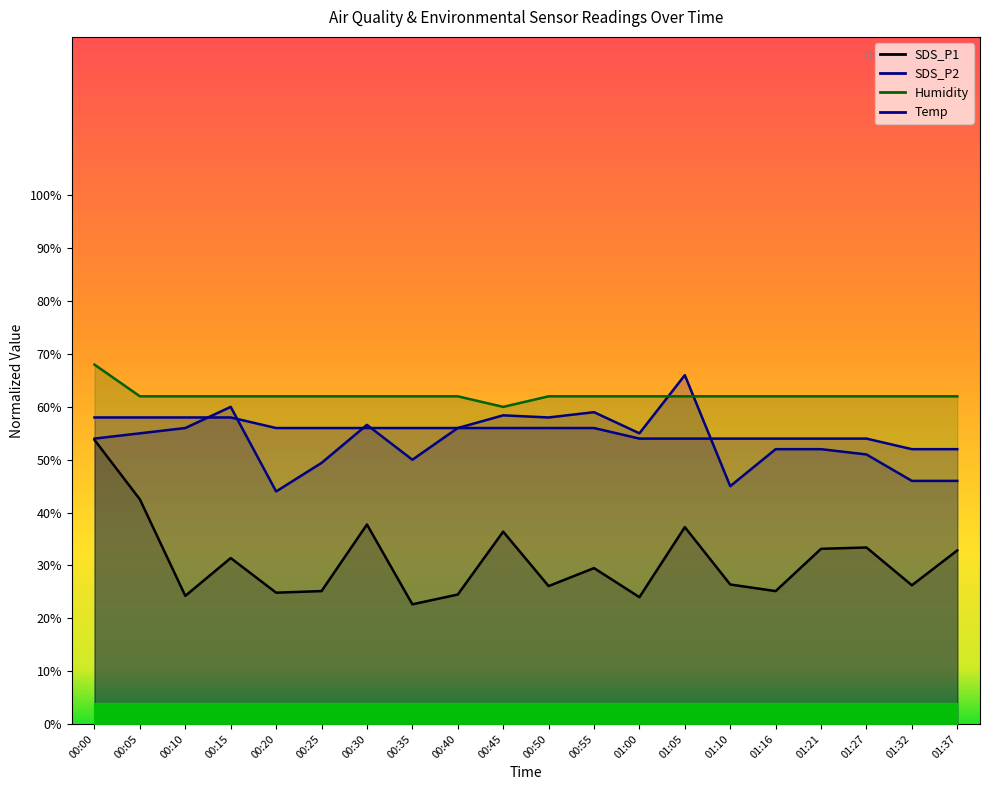

What is the lowest value of the SDS_P1 series?

22.6